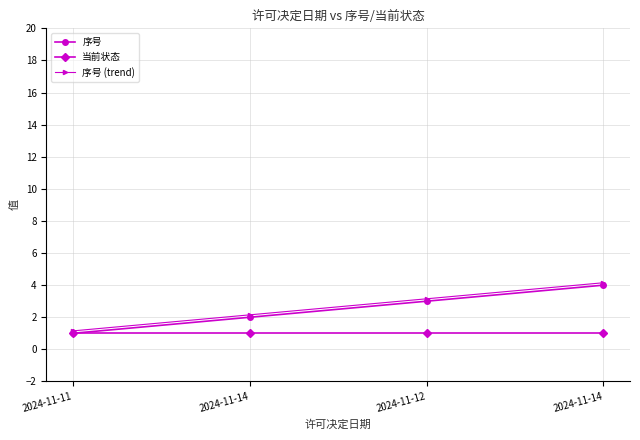

How many 序号 values are between 2 and 4?

3